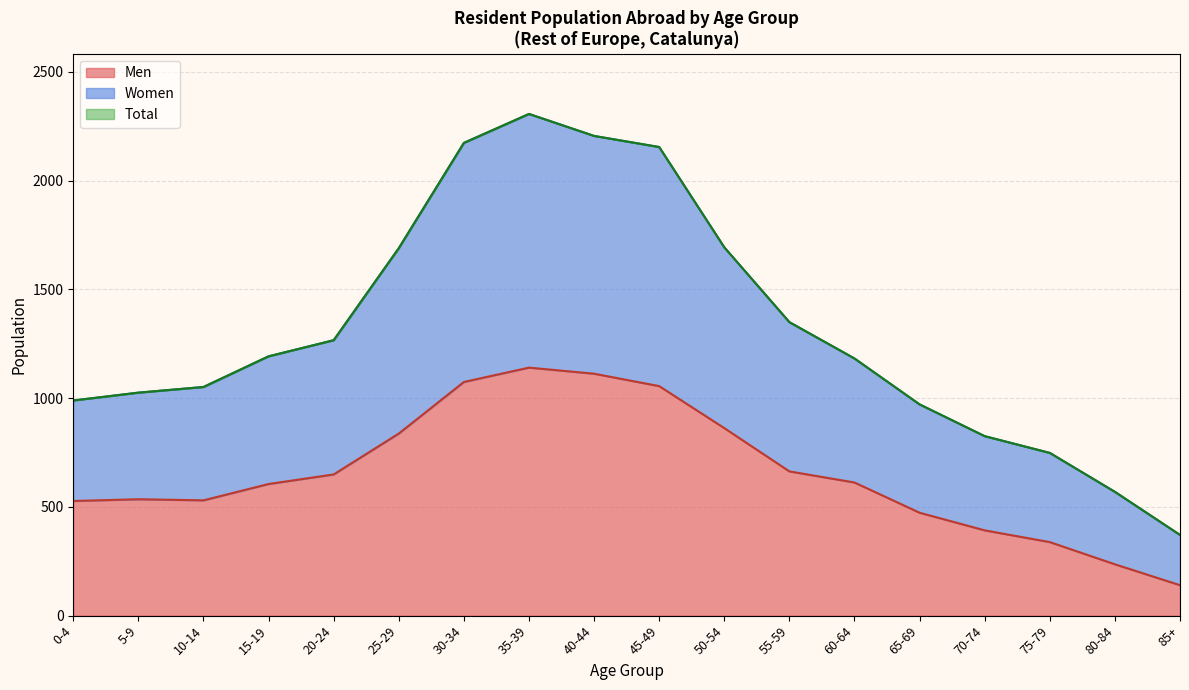

Where is Women nearest to the value 1338?

55-59